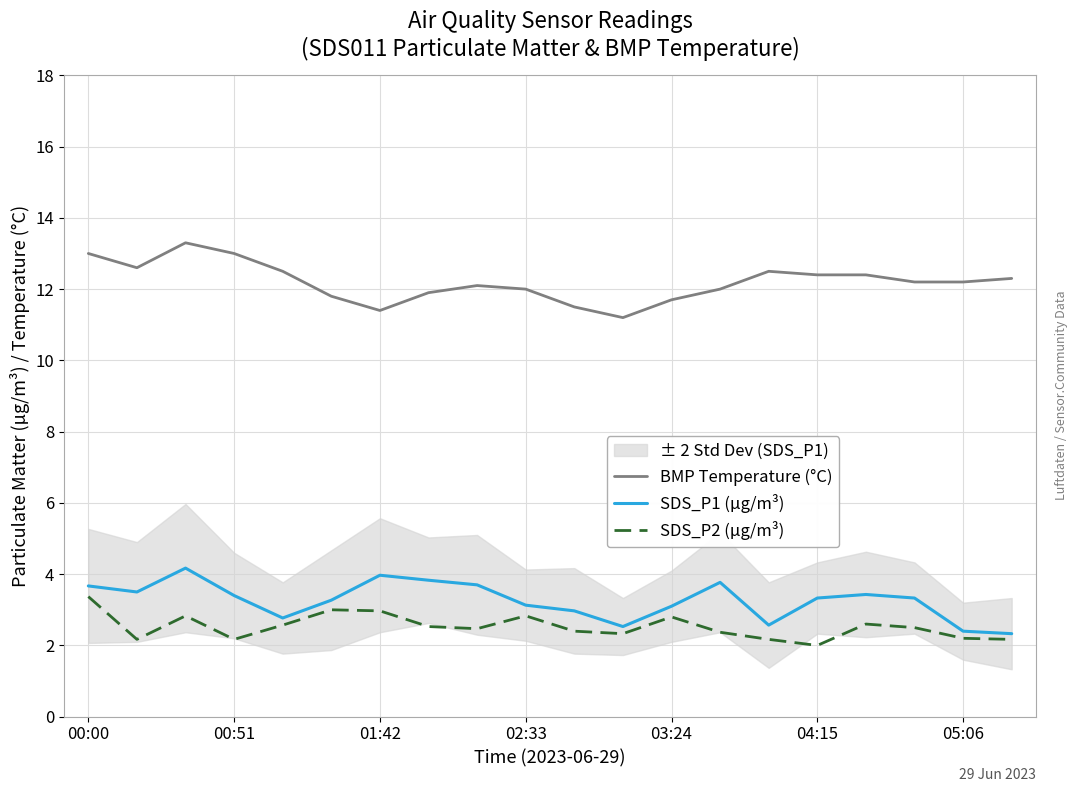

What are all the series names shown in the legend?

BMP Temperature (°C), SDS_P1 (µg/m³), SDS_P2 (µg/m³)